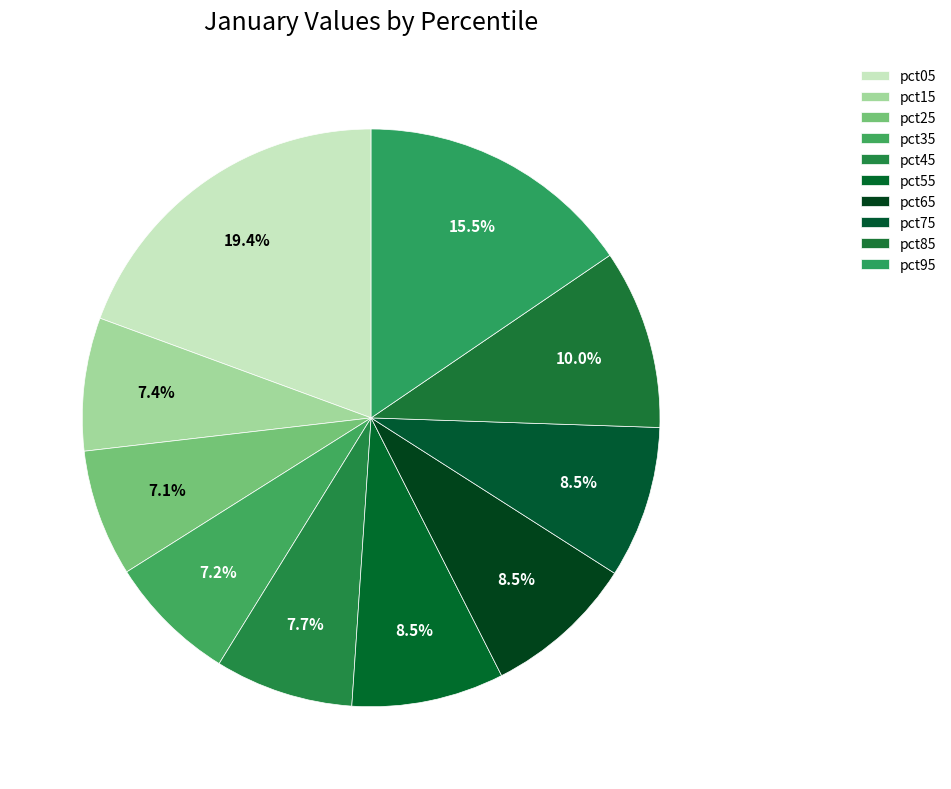

What percentage is NOT represented by pct05?

80.6%